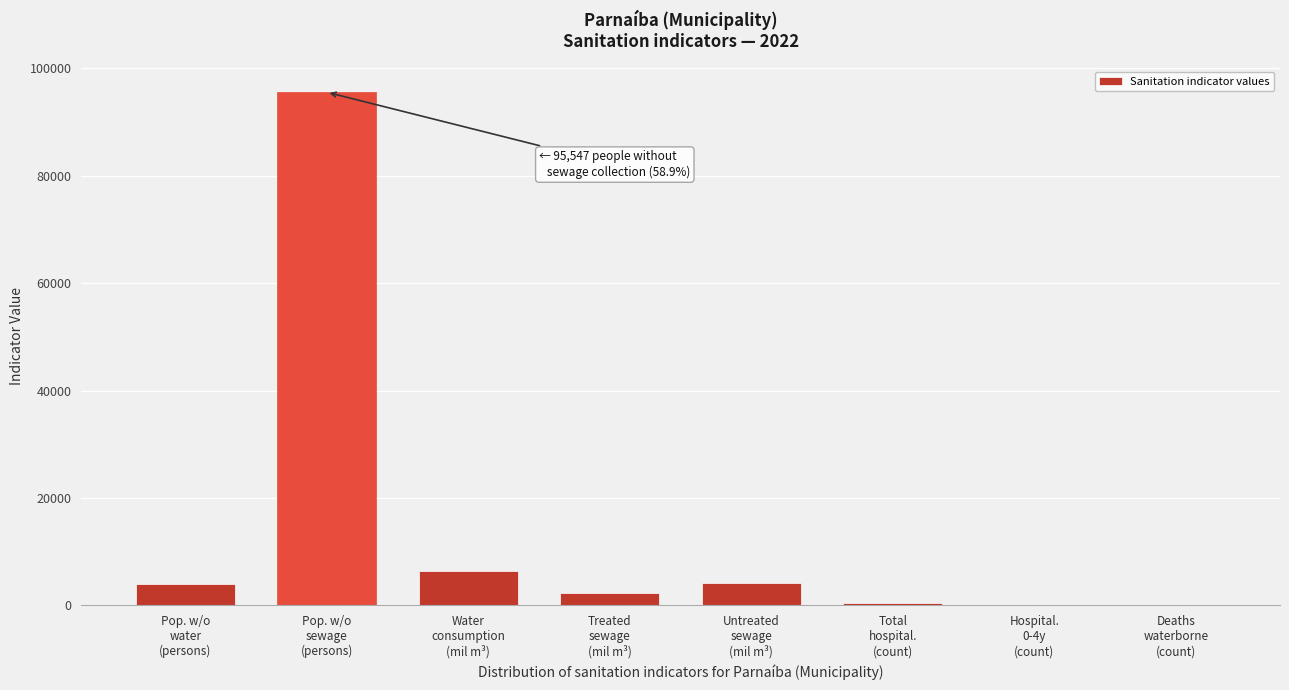

What is the sum of all values?

112838.4